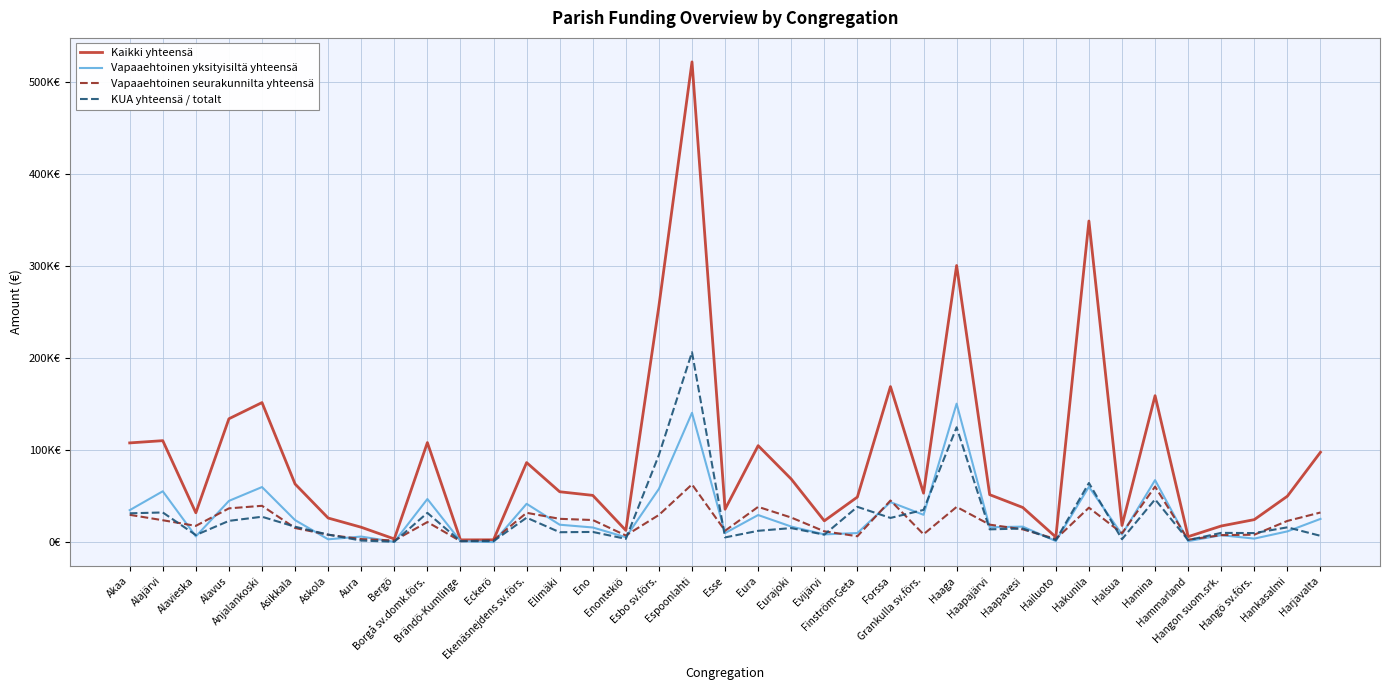

Is this an area chart (filled region under the line)?

No